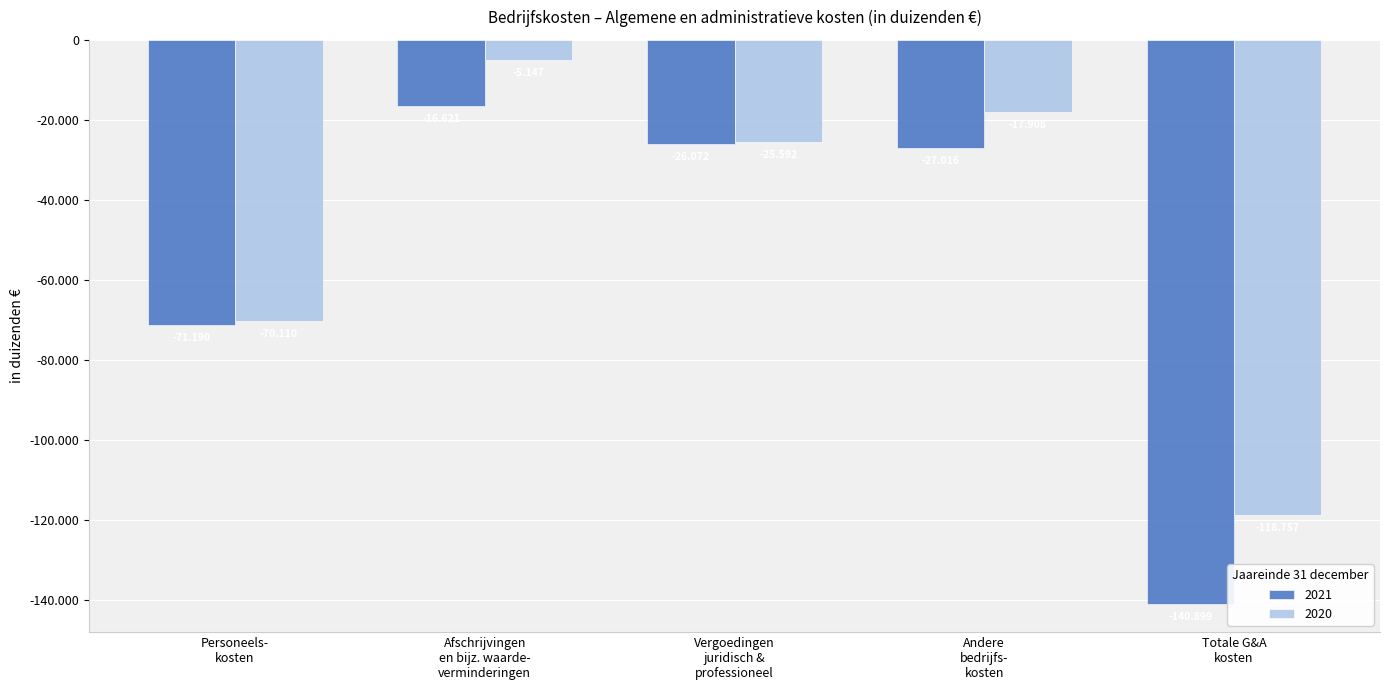

Does the chart contain any negative values?

Yes